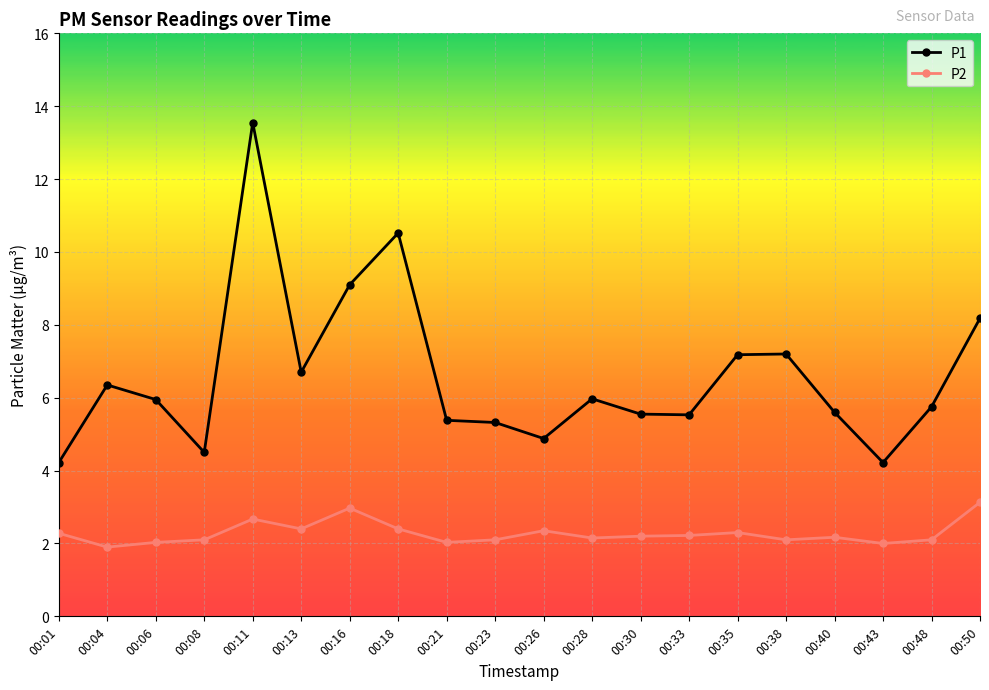

What is the average value of the P2 series?

2.3